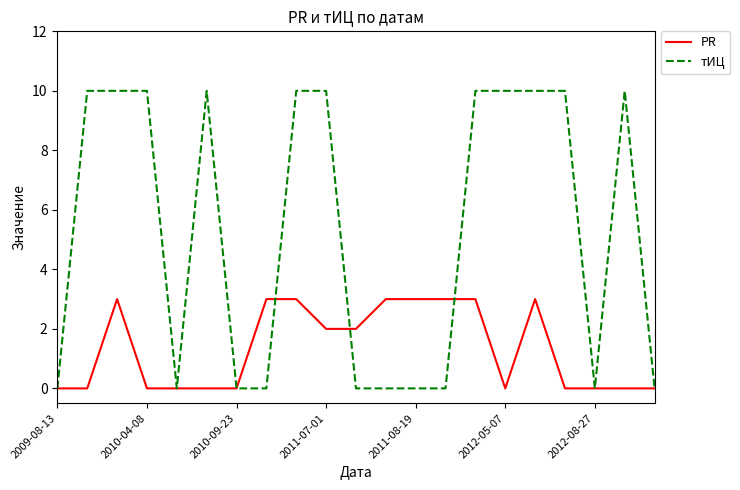

What is the greatest value displayed?

10